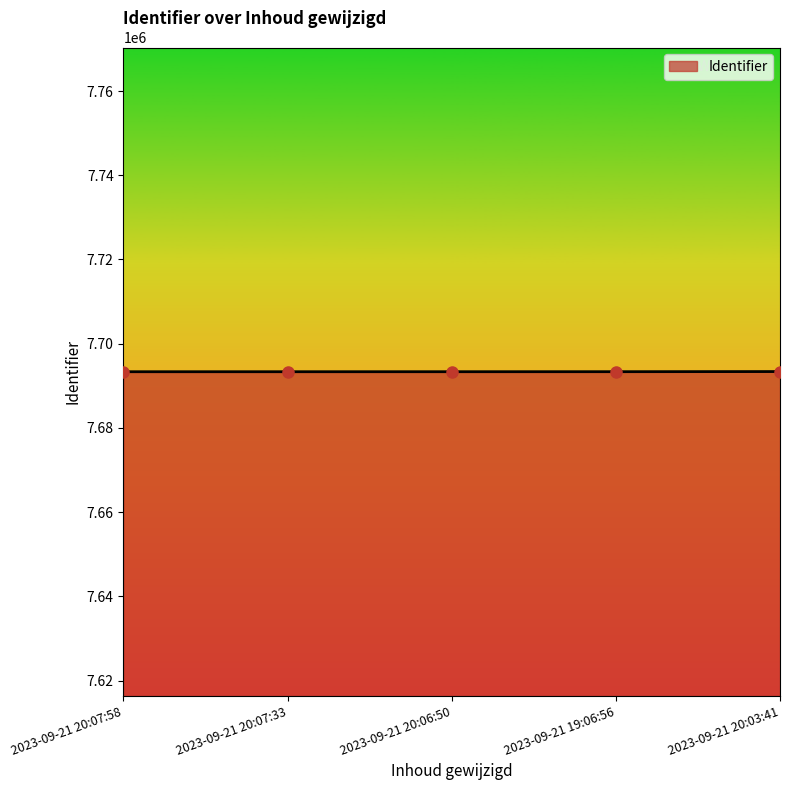

What is the label of the 4th point from the right?

2023-09-21 20:07:33